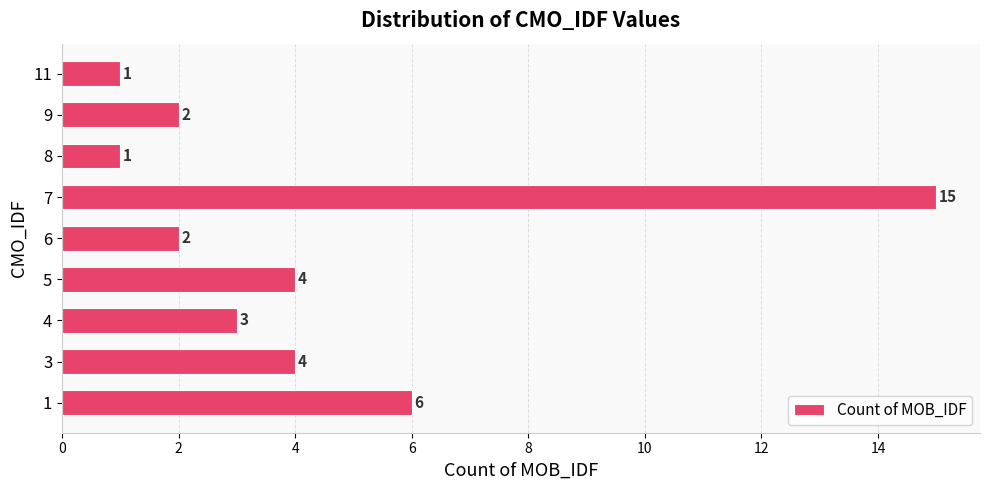

At which category does the chart reach its peak across all series?

7